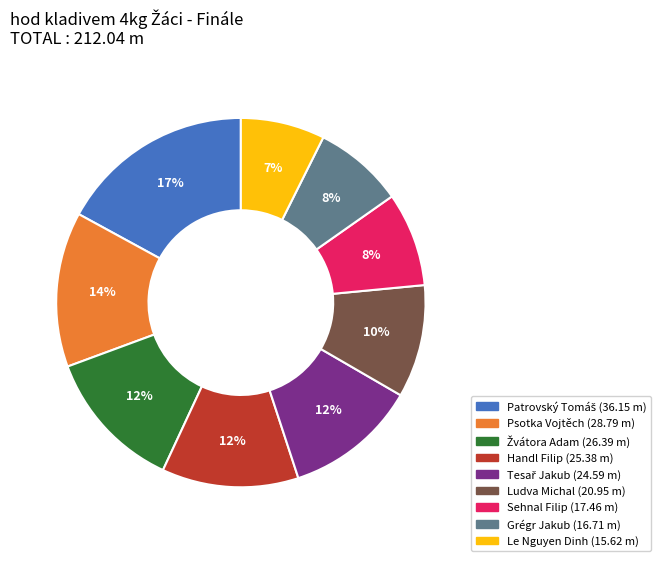

Is Handl Filip the majority of the pie?

No